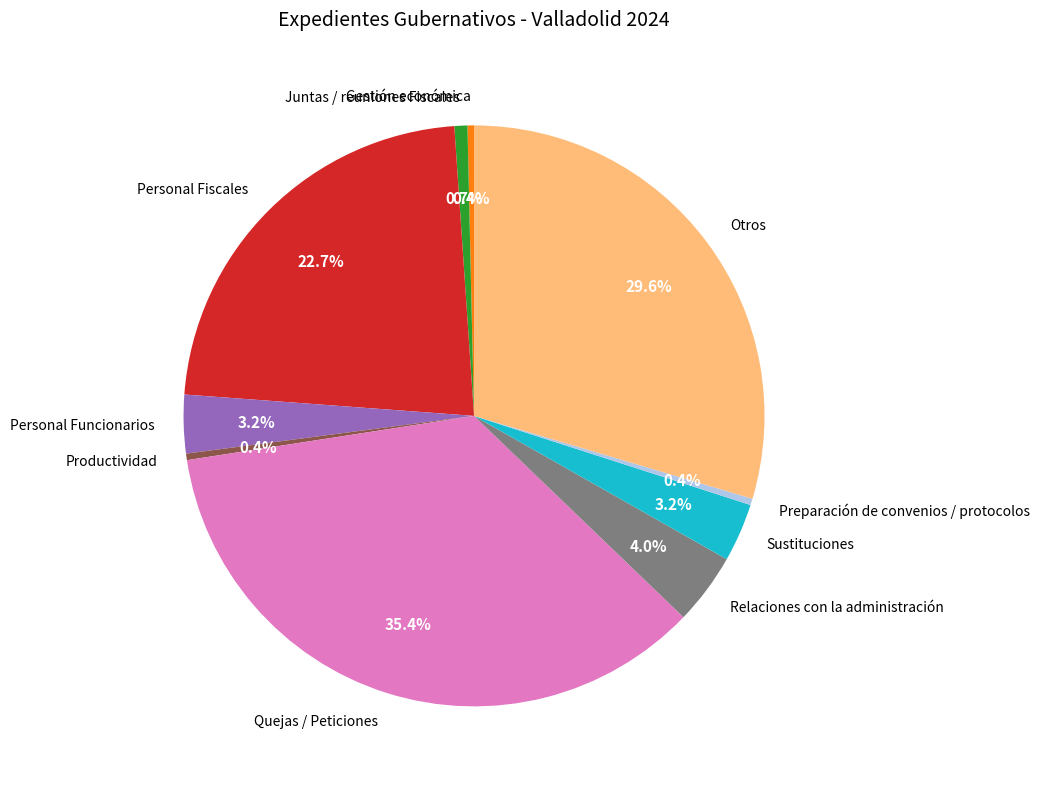

To the nearest percent, what is the combined percentage of Otros and Relaciones con la administración?

34%